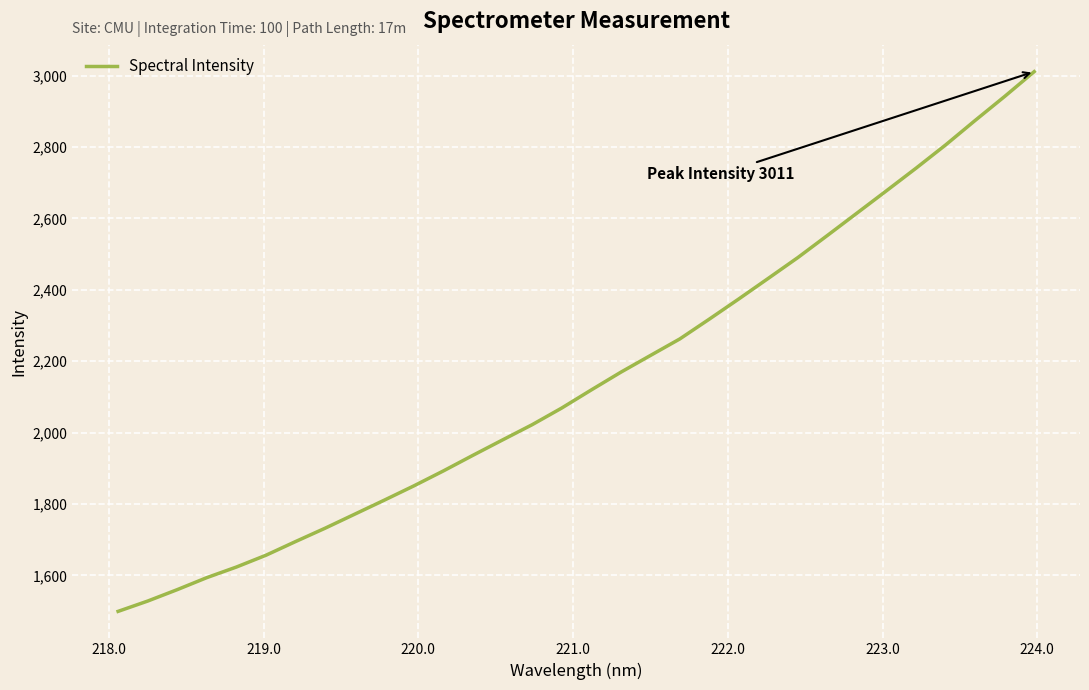

Does the chart have visible grid lines?

Yes